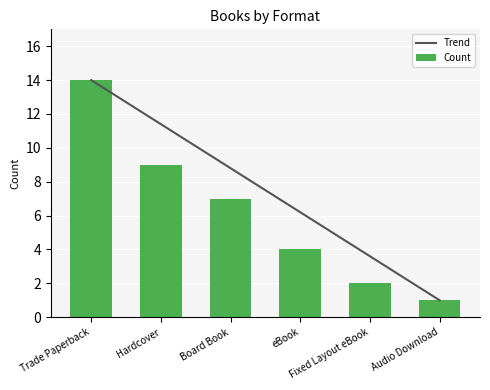

At how many categories does at least one series exceed 11?

2